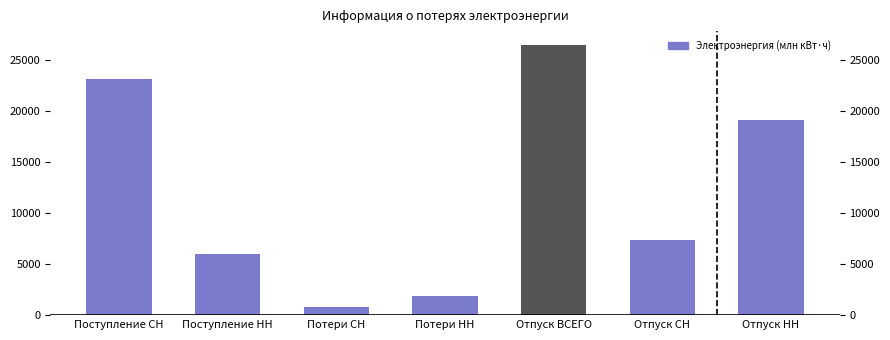

Between Поступление СН and Отпуск СН, which is larger?

Поступление СН